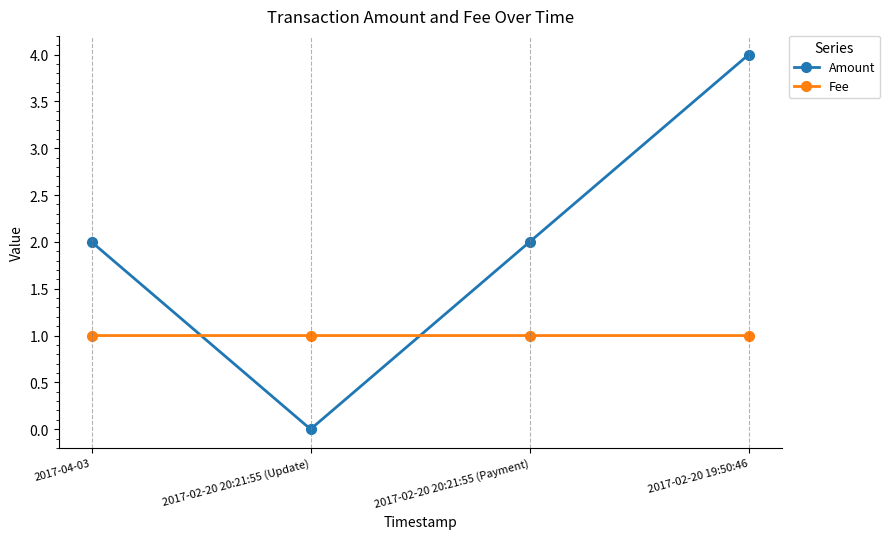

In Amount, how many points are lower than both neighbors (excluding endpoints)?

1